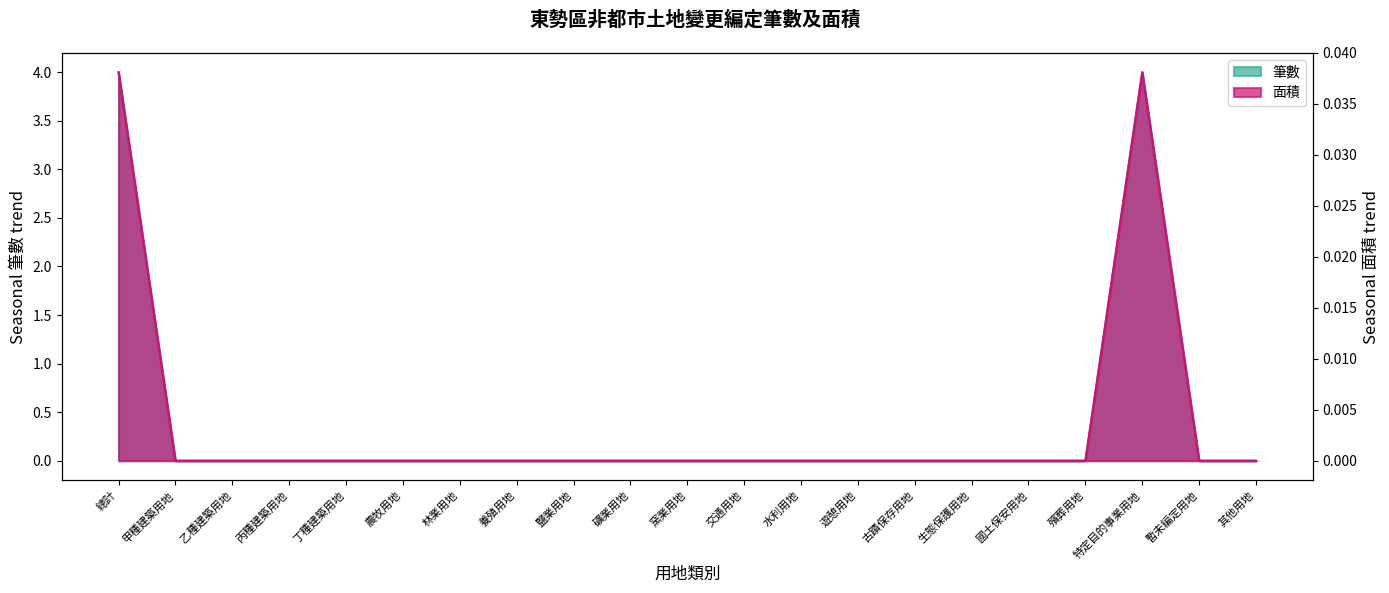

What are all the series names shown in the legend?

筆數, 面積